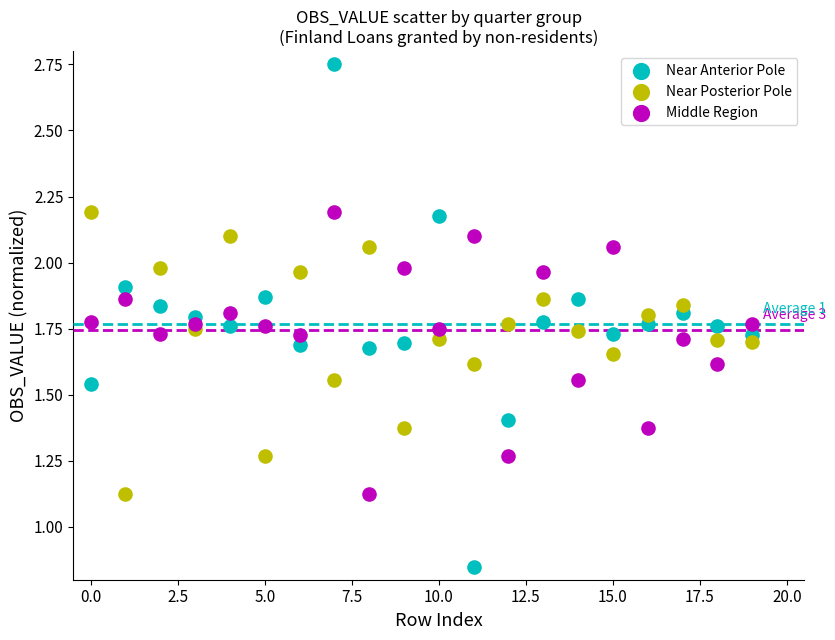

Which series reaches the minimum Y coordinate?

Near Anterior Pole